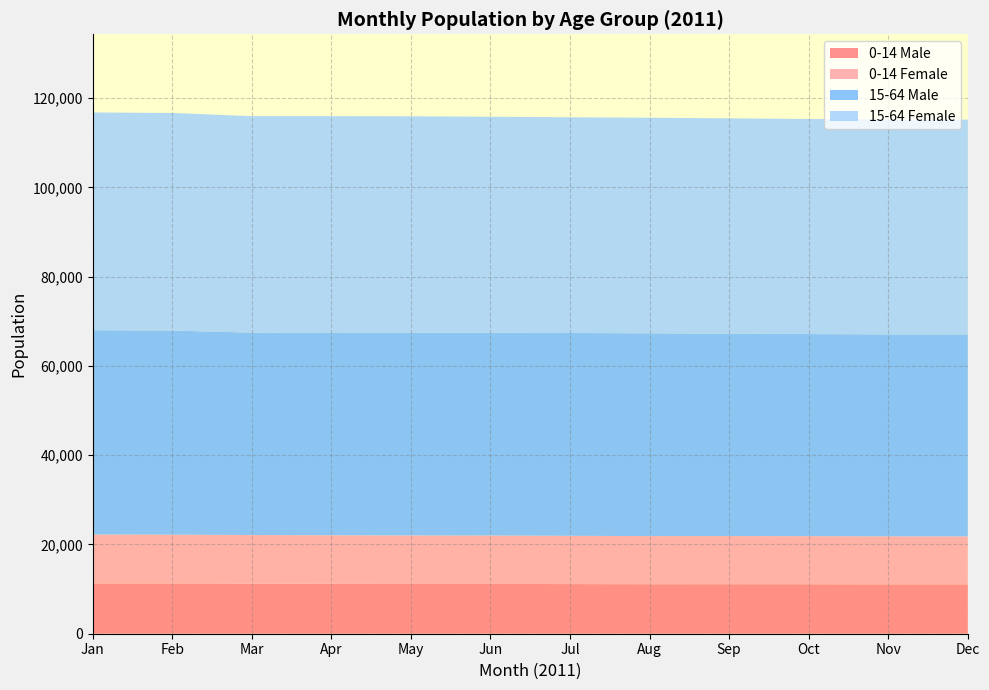

The value of 0-14 Male at May is 11155. True or false?

True